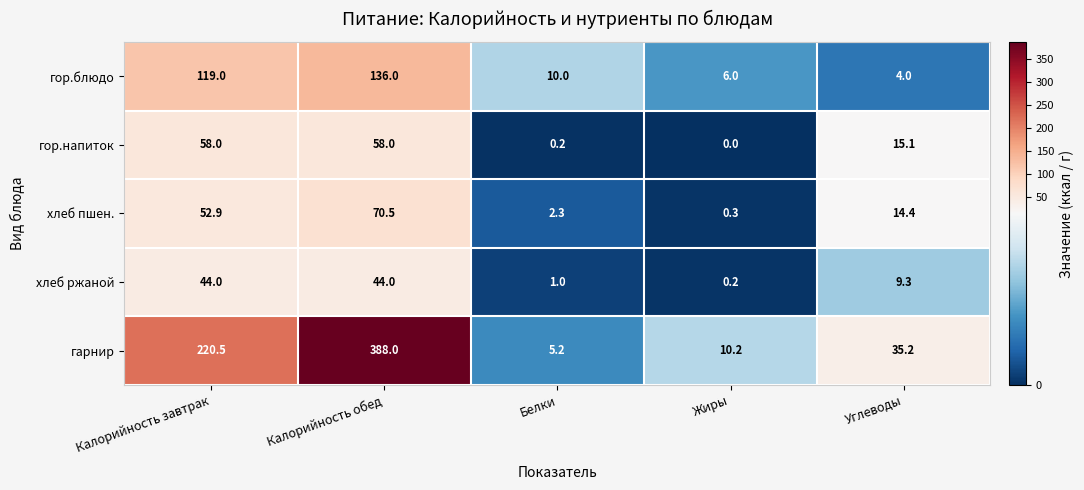

Which series has the largest total across all categories?

гарнир